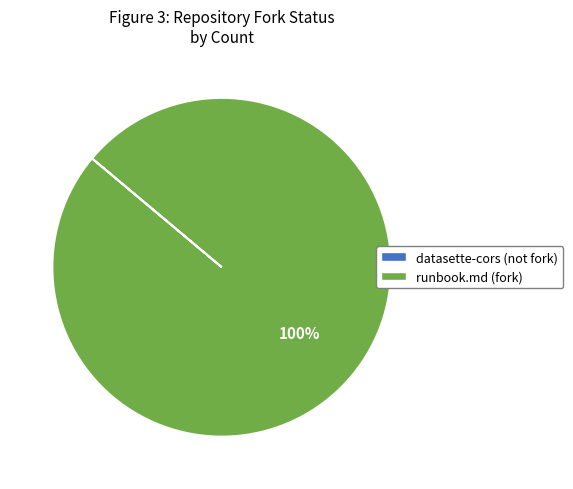

Is there any slice that represents more than half of the pie?

Yes